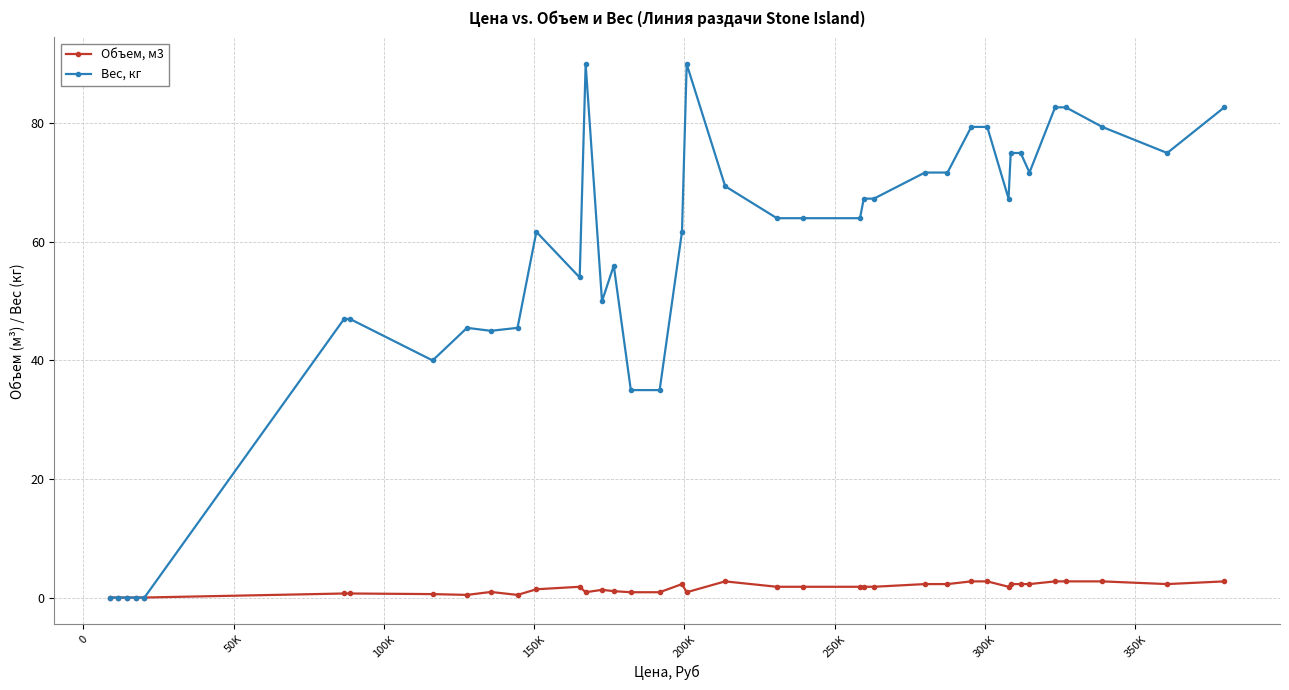

At how many categories does at least one series exceed 29?

34